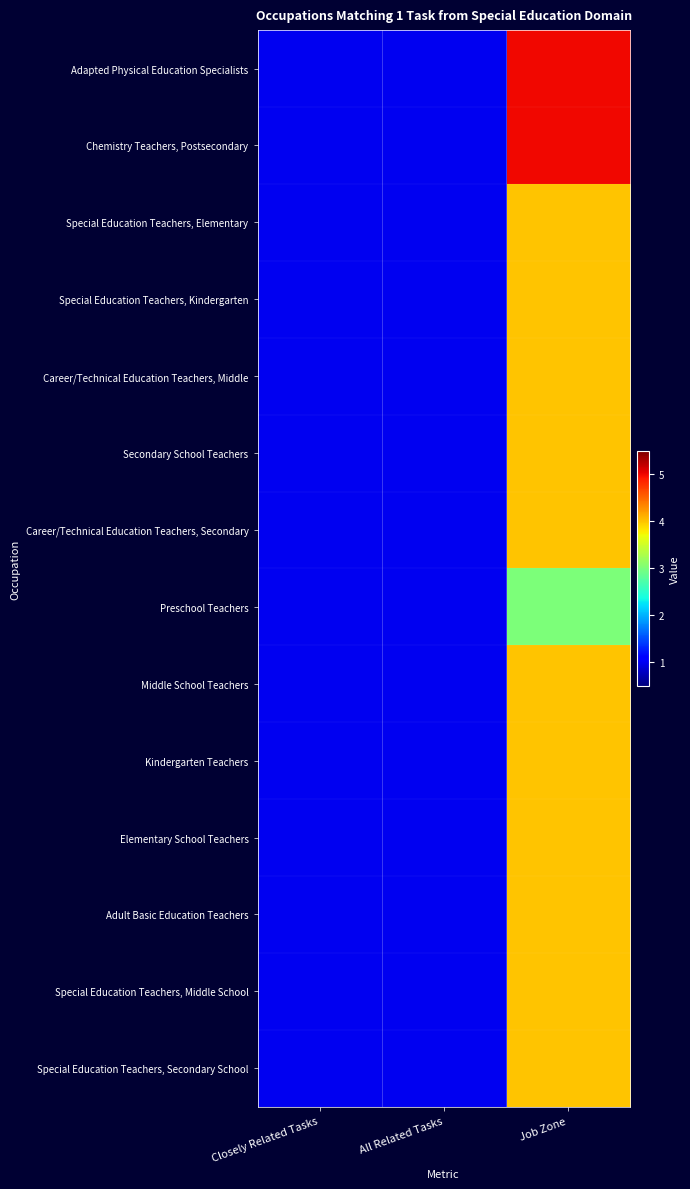

At which category is the sum across all series the highest?

Job Zone